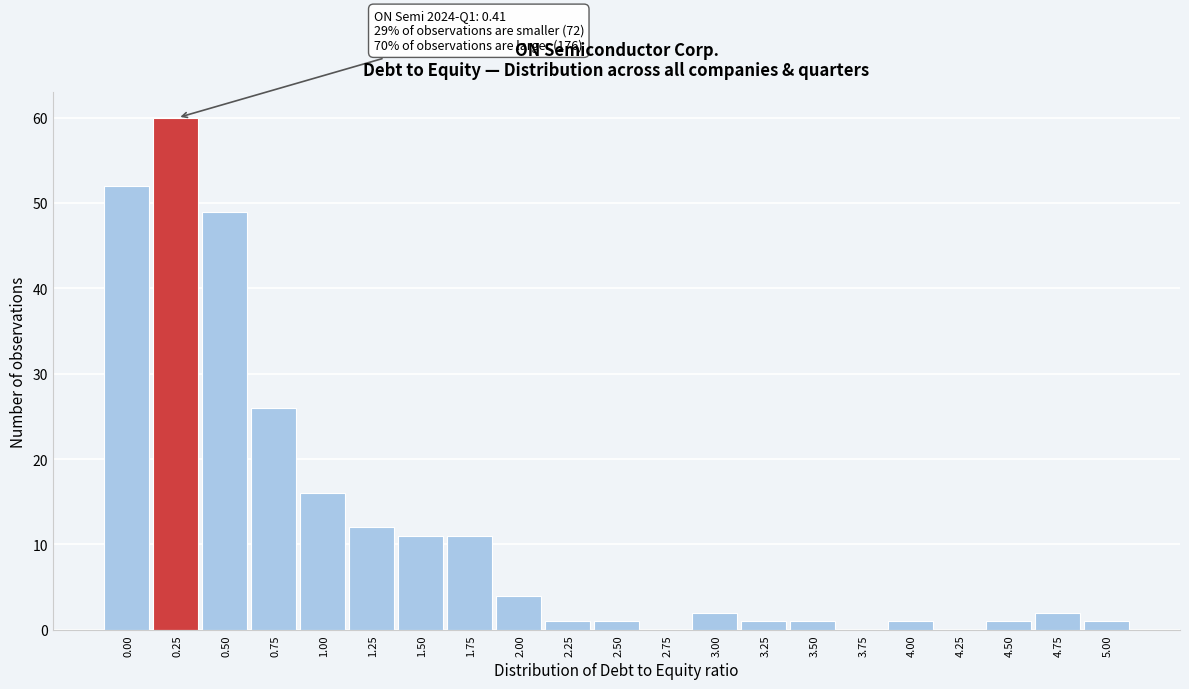

Reading right to left, list all the values displayed in this chart.

5.00=1	4.75=2	4.50=1	4.25=0	4.00=1	3.75=0	3.50=1	3.25=1	3.00=2	2.75=0	2.50=1	2.25=1	2.00=4	1.75=11	1.50=11	1.25=12	1.00=16	0.75=26	0.50=49	0.25=60	0.00=52